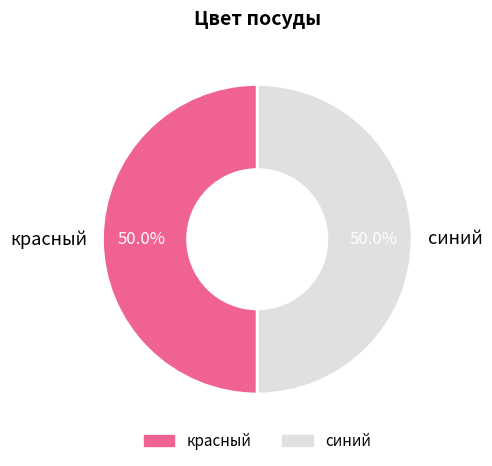

The синий slice represents 50% of the pie. True or false?

True